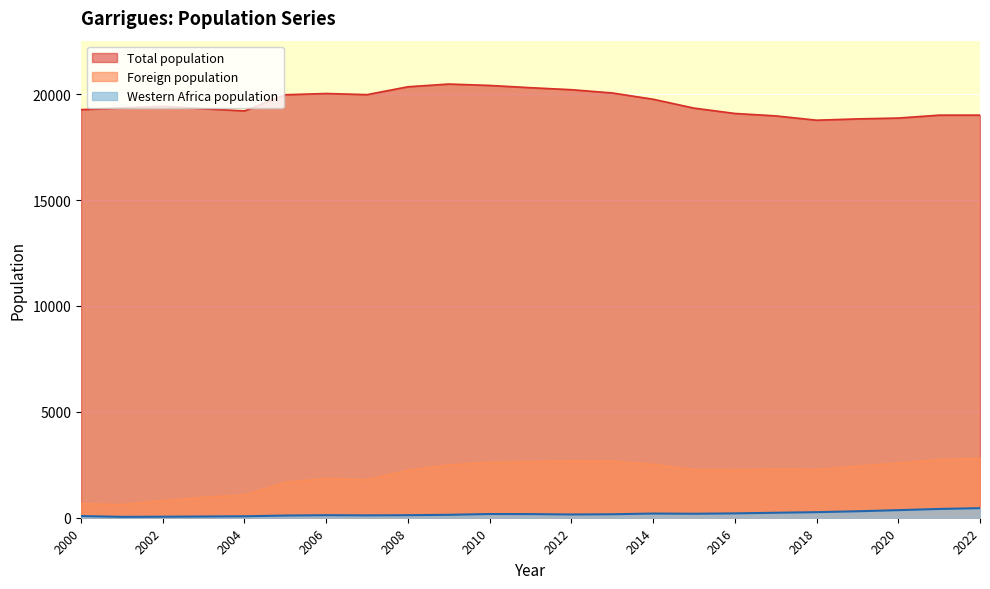

The Total population series shows 10083 at 2010. True or false?

False